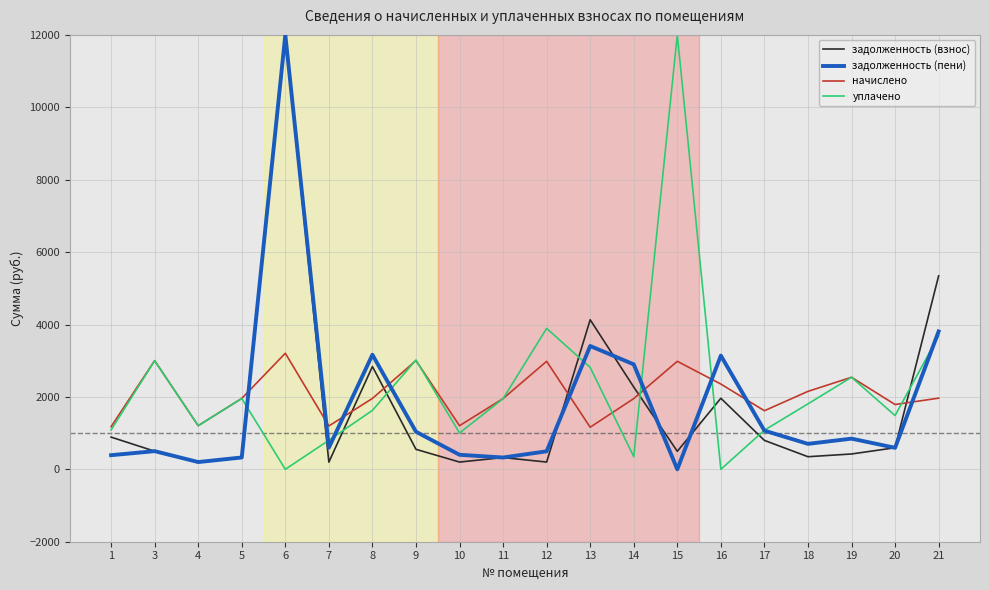

What is the sum of the уплачено values at 4 and 18?

3013.3